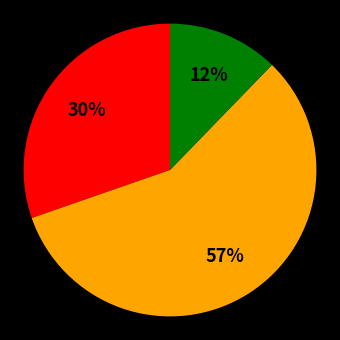

To the nearest percent, what is the difference between the largest and smallest slice percentages?

45%